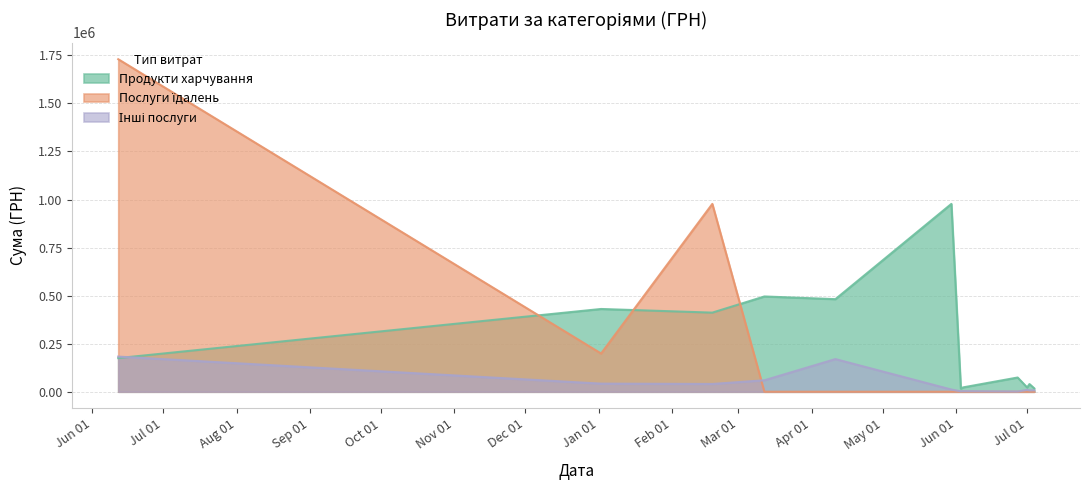

What is the greatest value displayed?

1730043.7